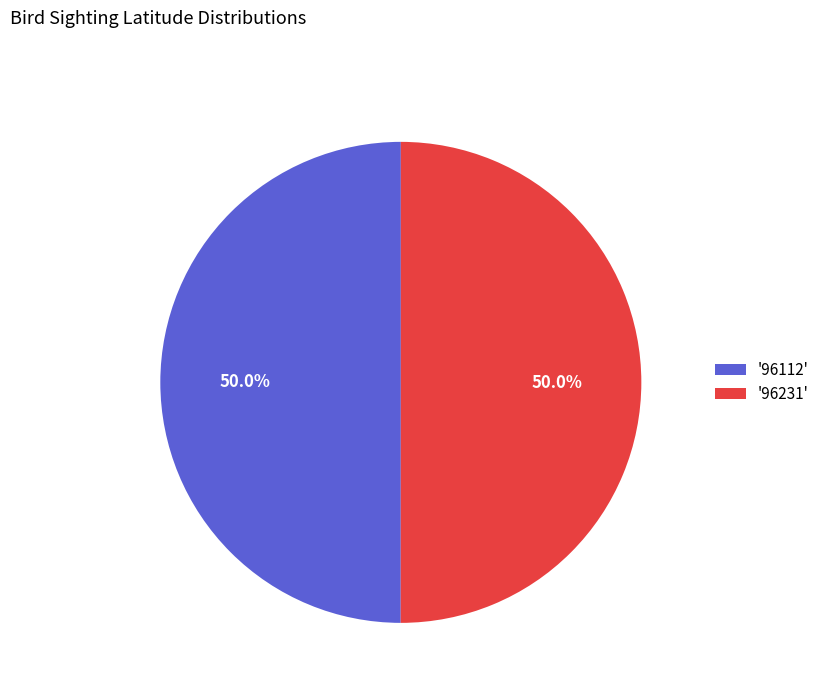

Count the number of slices in the pie.

2